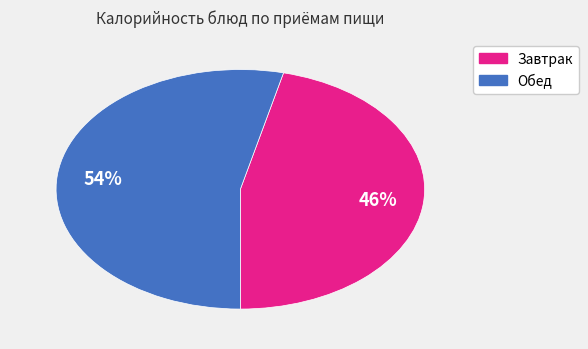

Is there a majority slice in this chart?

Yes